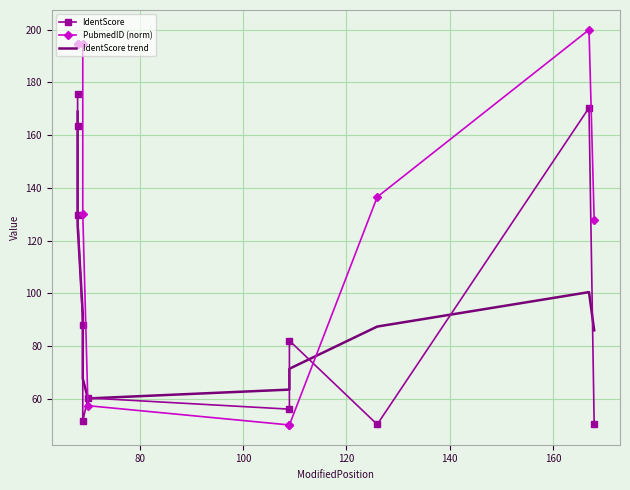

How many lines are shown in the chart?

3